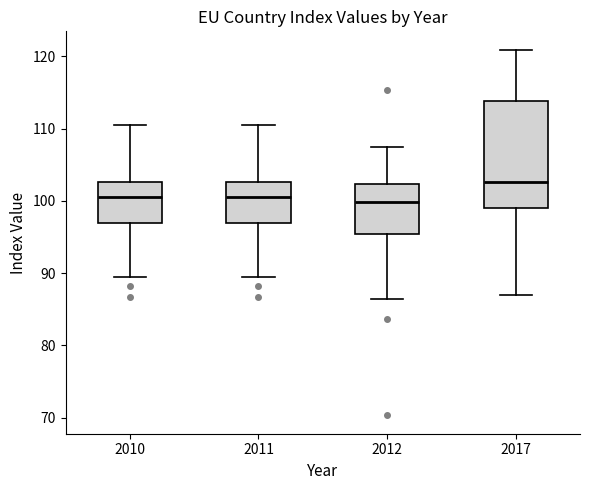

Where is the lower edge of the box at x = 2017 on the y-axis? The values are not printed on the chart, so give them approximately, as read against the axis.

99